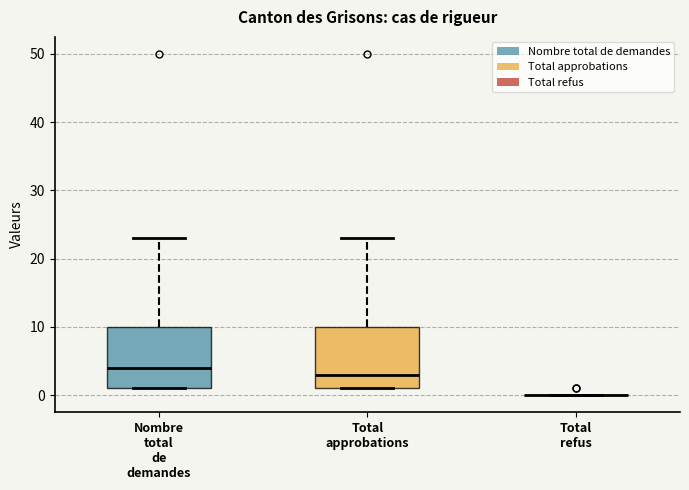

Reading left to right, transcribe this box plot: for each box, give where its median line is, the range the box spans, and where its two whiskers end, as read against the y-axis. The values are not printed on the chart, so give them approximately, as read against the axis.

Nombre total de demandes: median 4, box 1 to 10, whiskers 1 to 23
Total approbations: median 3, box 1 to 10, whiskers 1 to 23
Total refus: box collapsed to a line at 0, whiskers 0 to 0